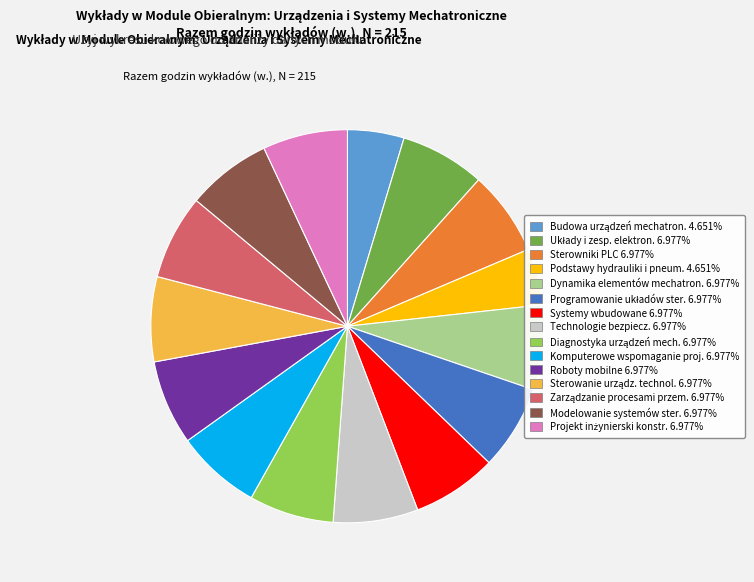

Does any single category account for the majority?

No